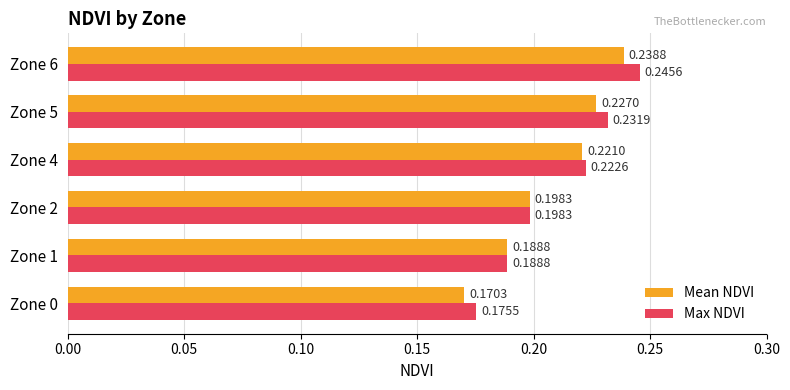

How many series are shown in this chart?

2